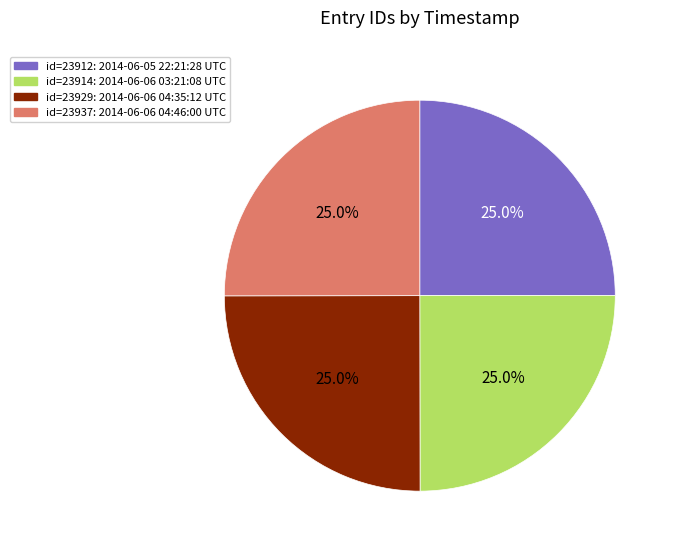

Does any single category account for the majority?

No